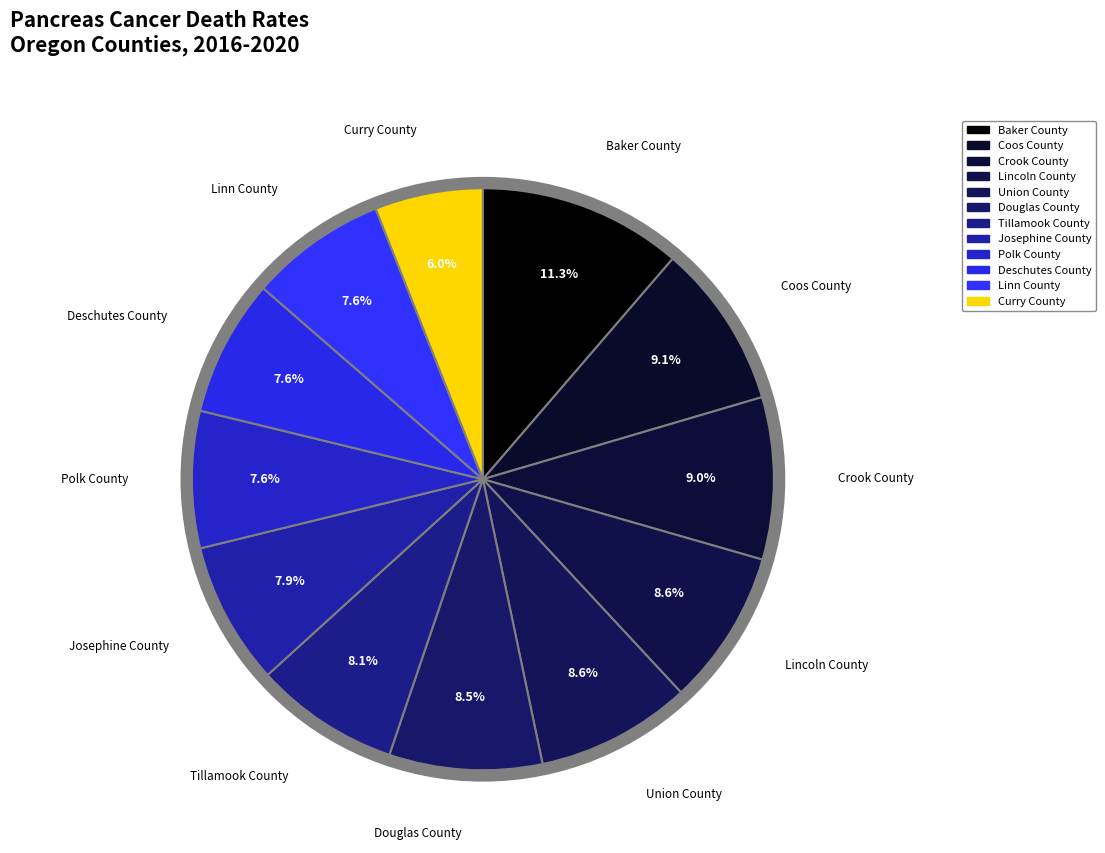

Count the number of slices in the pie.

12